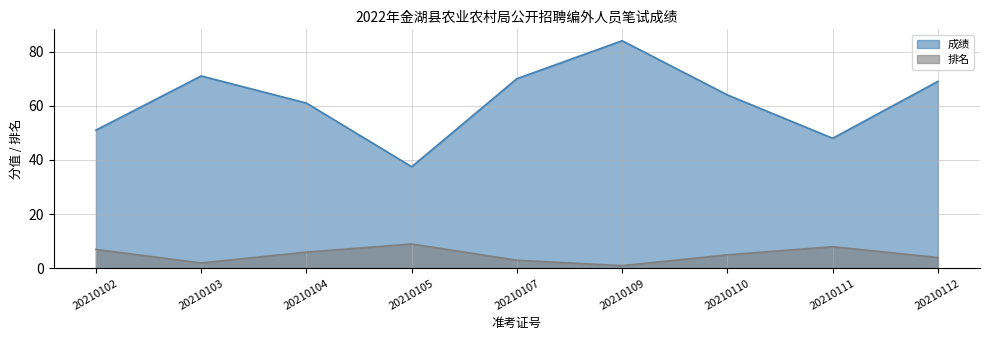

At how many categories does at least one series exceed 33?

9